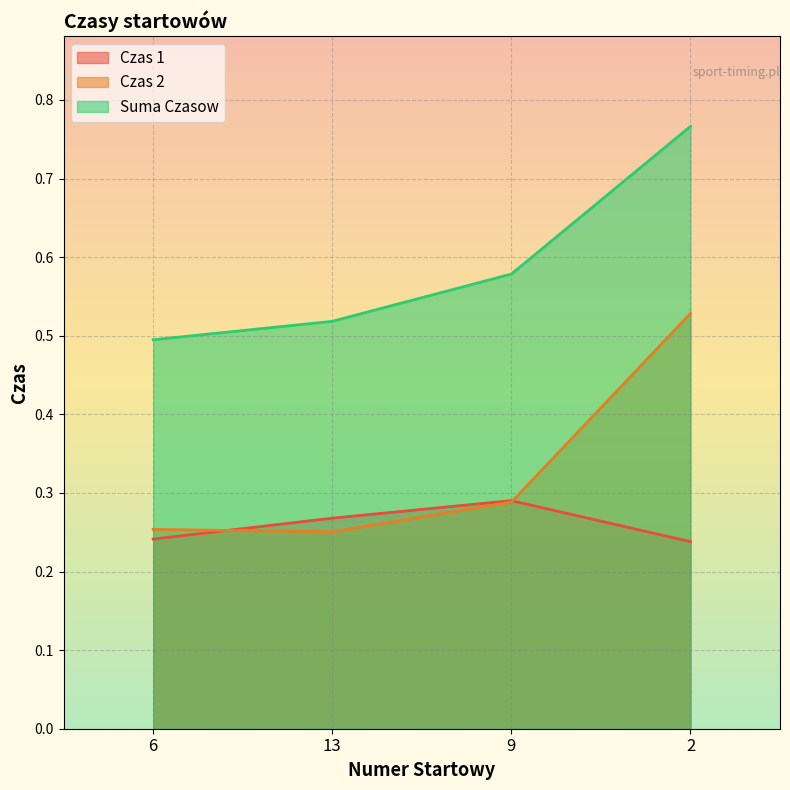

What is the value of the Suma Czasow point at the 1st from the left?

0.5